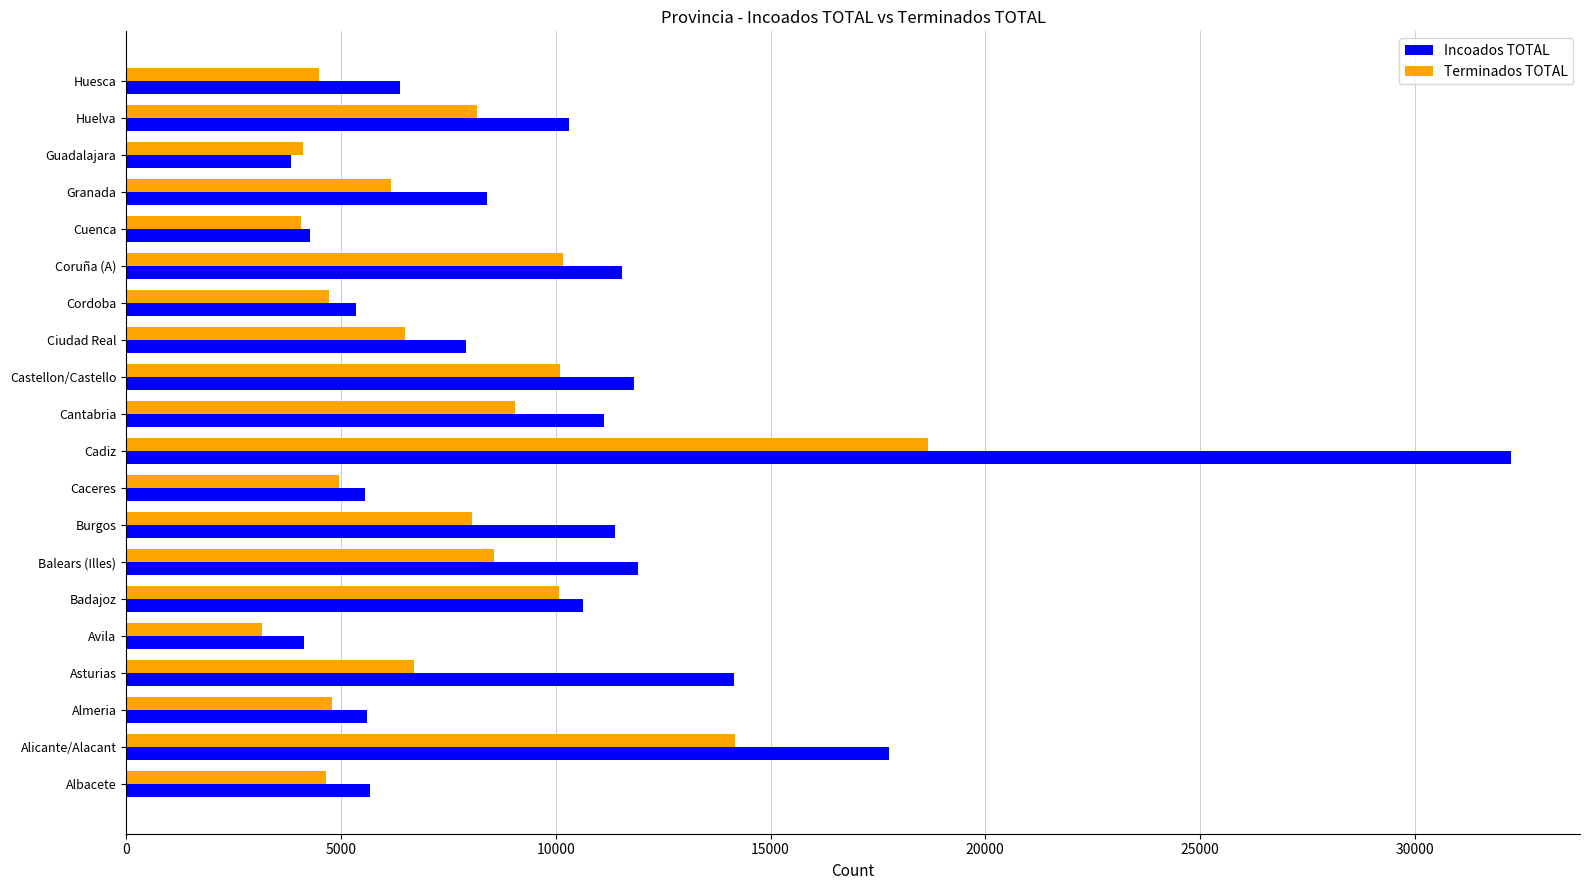

Which series has the largest range (max minus min)?

Incoados TOTAL